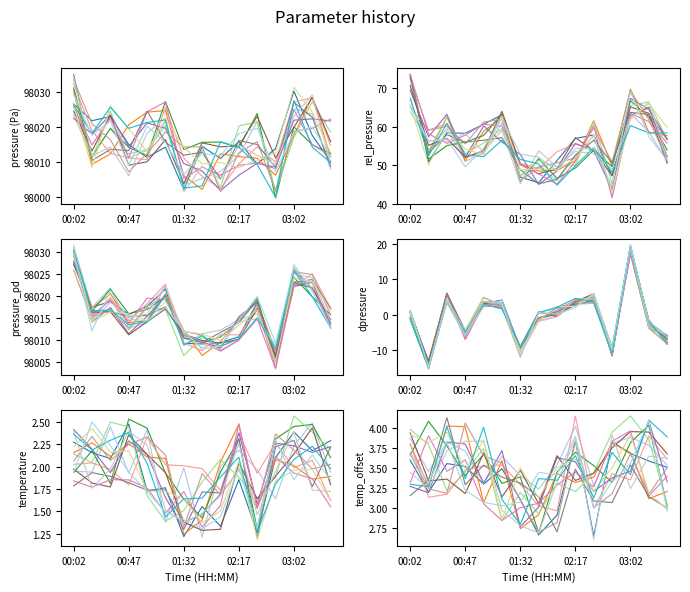

What is the average value of the pressure series?

98016.0